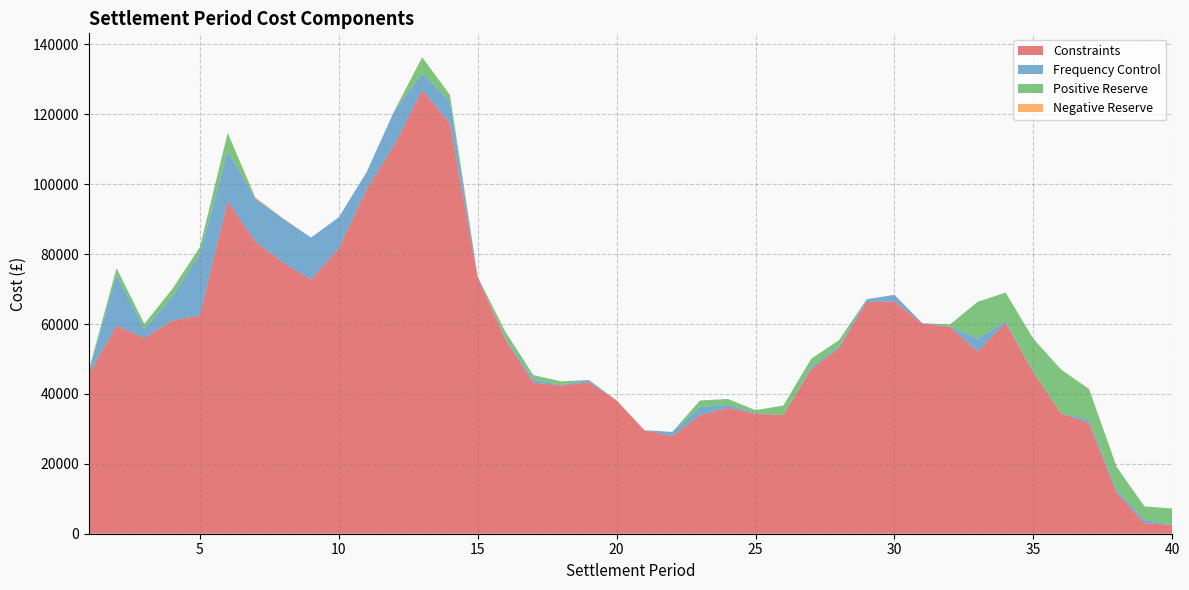

Reading left to right, transcribe all the data shown in this chart.

Constraints: 1=45734.9	2=59535.3	3=55973.5	4=60976.8	5=62549.5	6=95142.8	7=83571.2	8=77530.0	9=72749.3	10=81642.1	11=98565.0	12=111235.6	13=126986.1	14=117374.3	15=73255.2	16=55475.5	17=43232.9	18=42430.7	19=43312.0	20=38134.0	21=29609.7	22=27892.7	23=33936.8	24=36049.6	25=34324.7	26=33975.2	27=47016.7	28=53138.5	29=66341.7	30=66421.6	31=60182.6	32=59125.9	33=52105.1	34=60373.3	35=46153.2	36=34373.0	37=31737.6	38=11701.8	39=3014.0	40=2541.2
Frequency Control: 1=708.7	2=14527.5	3=2531.1	4=6768.2	5=17484.6	6=14213.4	7=12339.7	8=12542.6	9=11996.9	10=8913.1	11=4914.8	12=9815.3	13=4697.1	14=6290.4	15=221.0	16=468.9	17=878.9	18=214.3	19=621.1	20=1.3	21=7.8	22=1222.5	23=2266.9	24=839.9	25=205.0	26=0.0	27=632.6	28=427.8	29=762.1	30=1933.8	31=70.5	32=120.4	33=3707.9	34=480.0	35=270.0	36=3.9	37=966.4	38=695.6	39=951.3	40=13.5
Positive Reserve: 1=332.6	2=1933.0	3=1530.1	4=2196.9	5=1990.0	6=5317.2	7=0.0	8=0.0	9=0.0	10=0.0	11=0.0	12=0.0	13=4628.3	14=1850.0	15=0.0	16=1805.5	17=1290.9	18=940.8	19=79.4	20=0.0	21=0.0	22=0.0	23=1912.6	24=1684.4	25=816.7	26=2705.2	27=2393.3	28=1794.2	29=0.0	30=0.0	31=1.9	32=646.1	33=10572.6	34=8137.4	35=9329.4	36=12585.3	37=8747.8	38=6662.2	39=3842.2	40=4670.1
Negative Reserve: 1=0.0	2=0.0	3=0.0	4=0.0	5=0.0	6=0.0	7=322.6	8=185.6	9=0.0	10=0.0	11=0.0	12=0.0	13=53.5	14=123.1	15=0.0	16=0.0	17=0.0	18=0.0	19=0.0	20=15.5	21=0.0	22=0.0	23=0.0	24=0.0	25=0.0	26=0.0	27=0.0	28=0.0	29=0.0	30=0.0	31=0.0	32=0.0	33=0.0	34=0.0	35=0.0	36=0.0	37=0.0	38=0.0	39=0.0	40=0.0